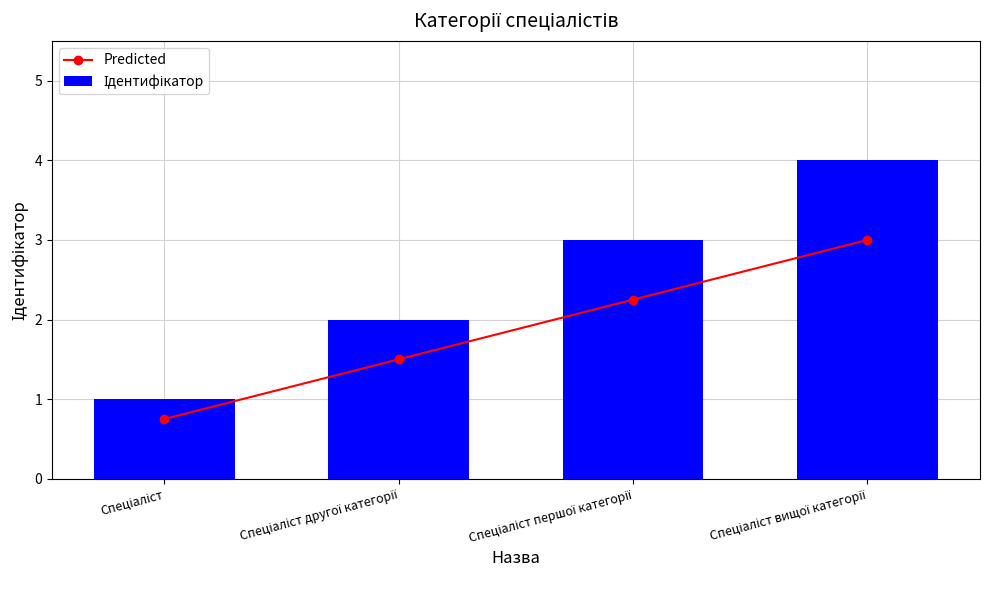

List the series in order of their overall mean, highest first.

Ідентифікатор, Predicted